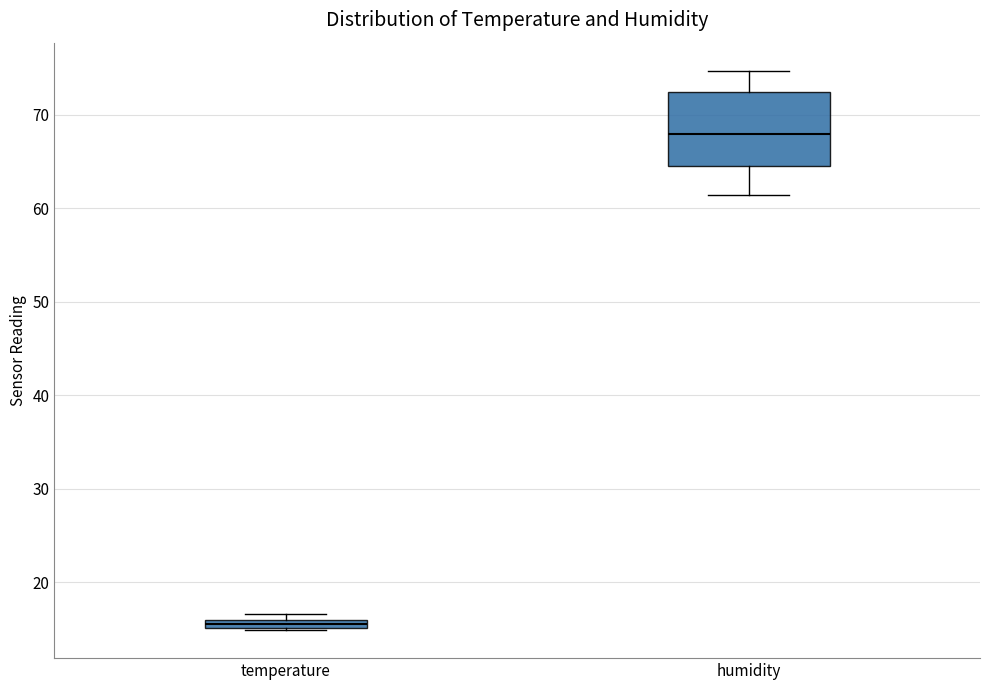

Where is the lower edge of the box for temperature on the y-axis? The values are not printed on the chart, so give them approximately, as read against the axis.

15